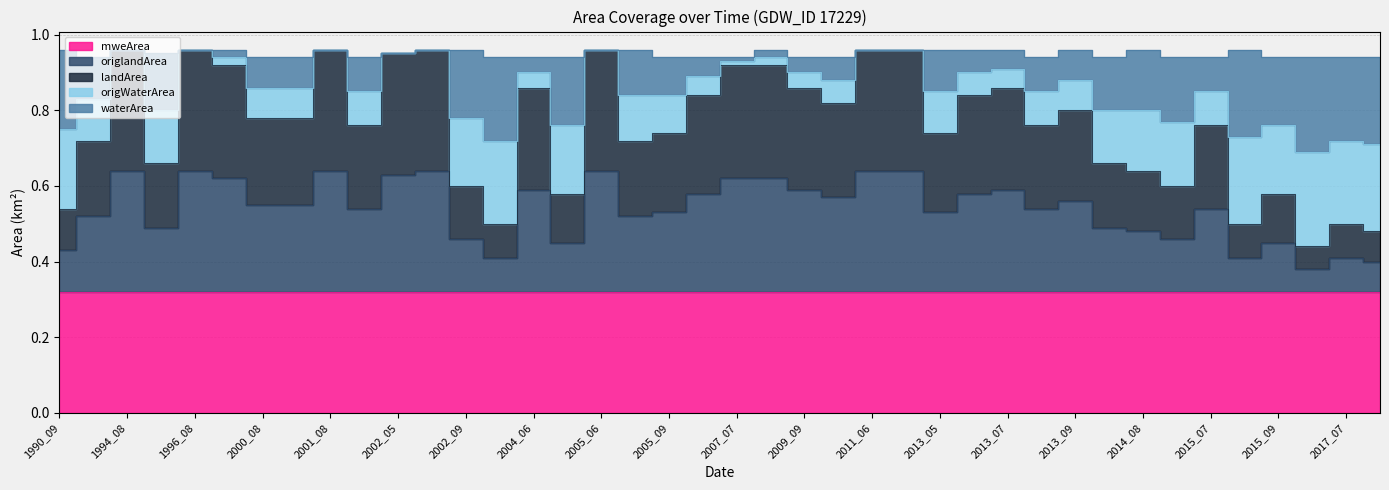

True or false: waterArea and landArea cross at least once.

False